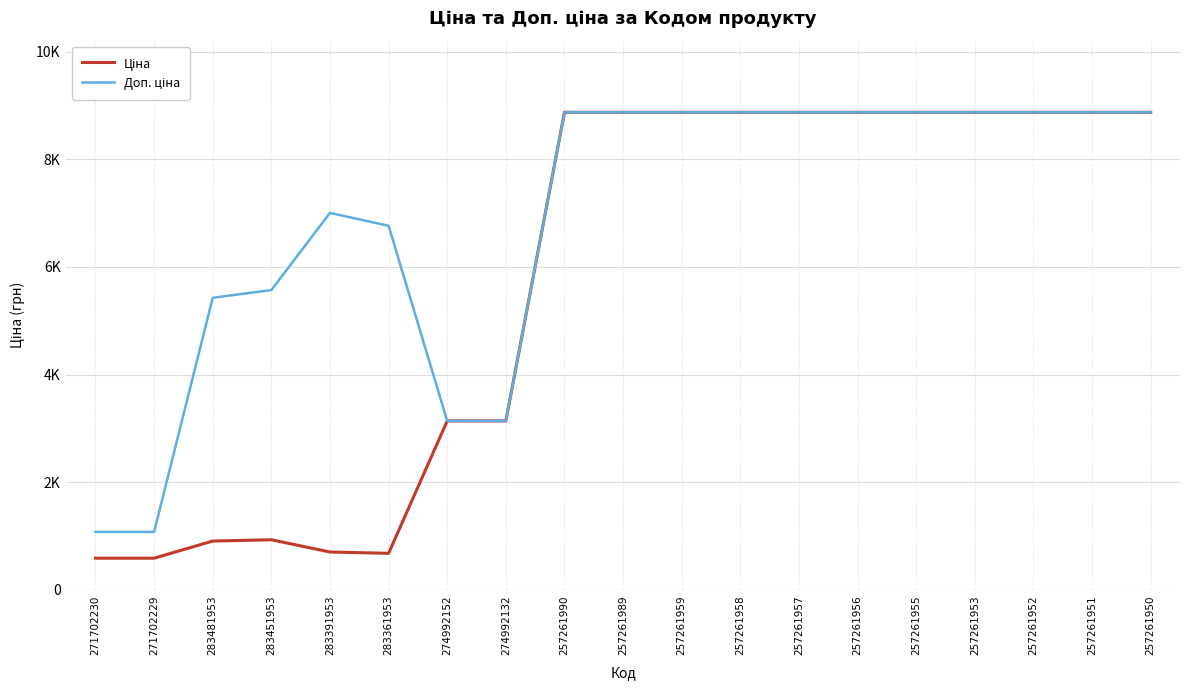

True or false: Доп. ціна has a value of 3563.6 at 257261950.

False